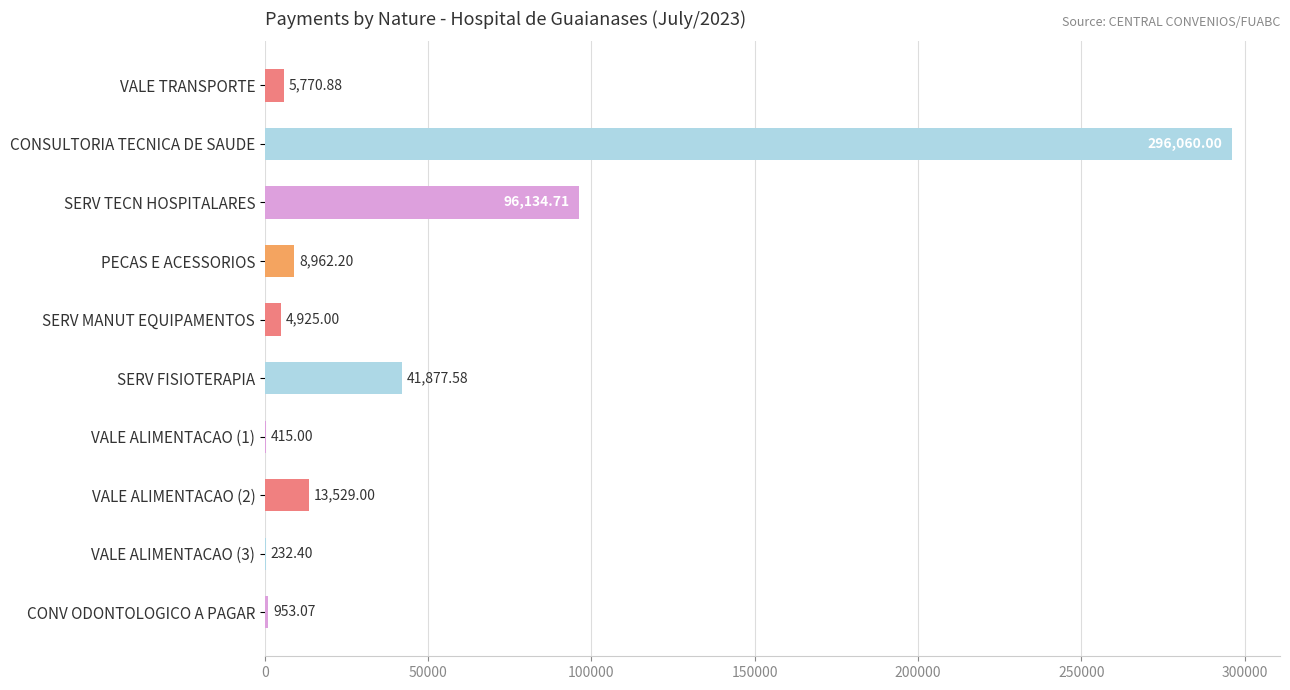

How many data points are above 8962?

5